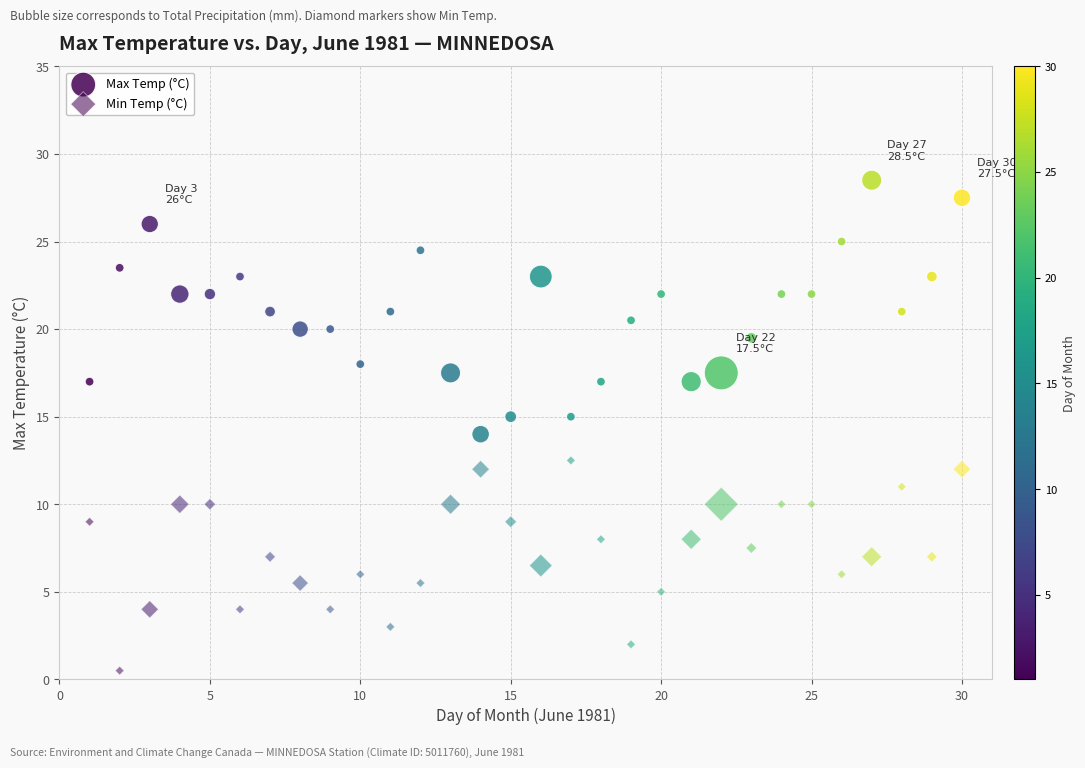

Count the number of points in this scatter plot.

60